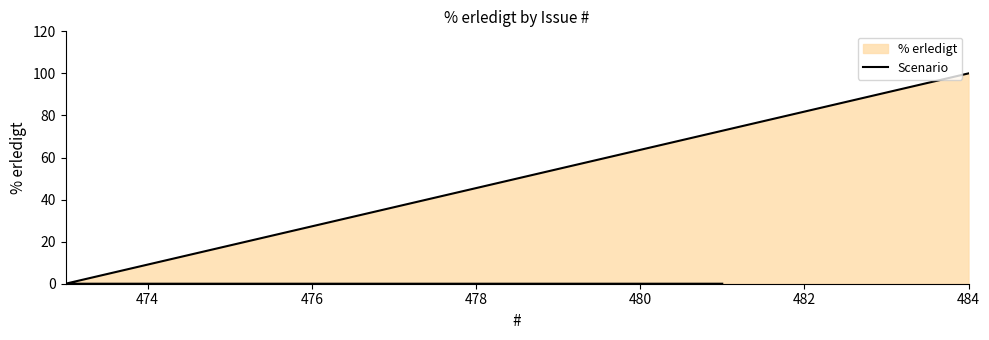

True or false: the data has more than 0 interior local peaks.

False